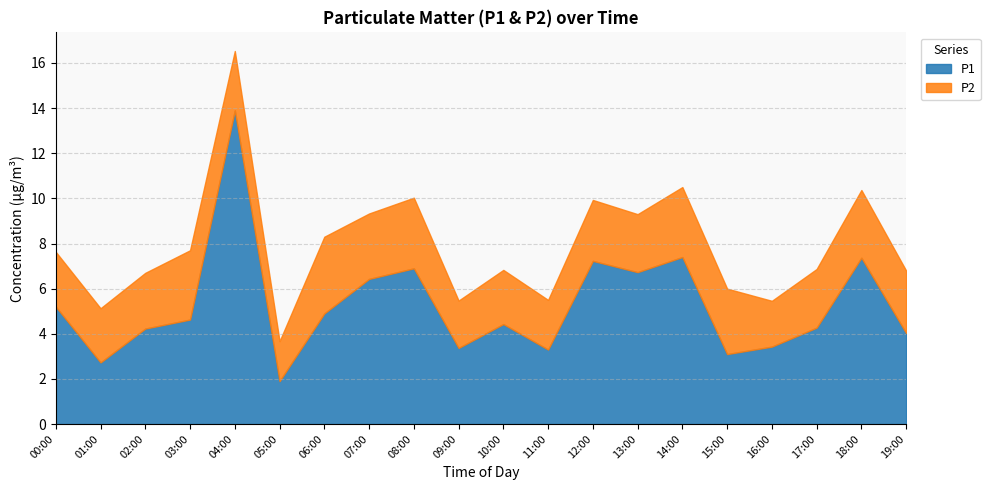

At how many categories does at least one series exceed 11?

1